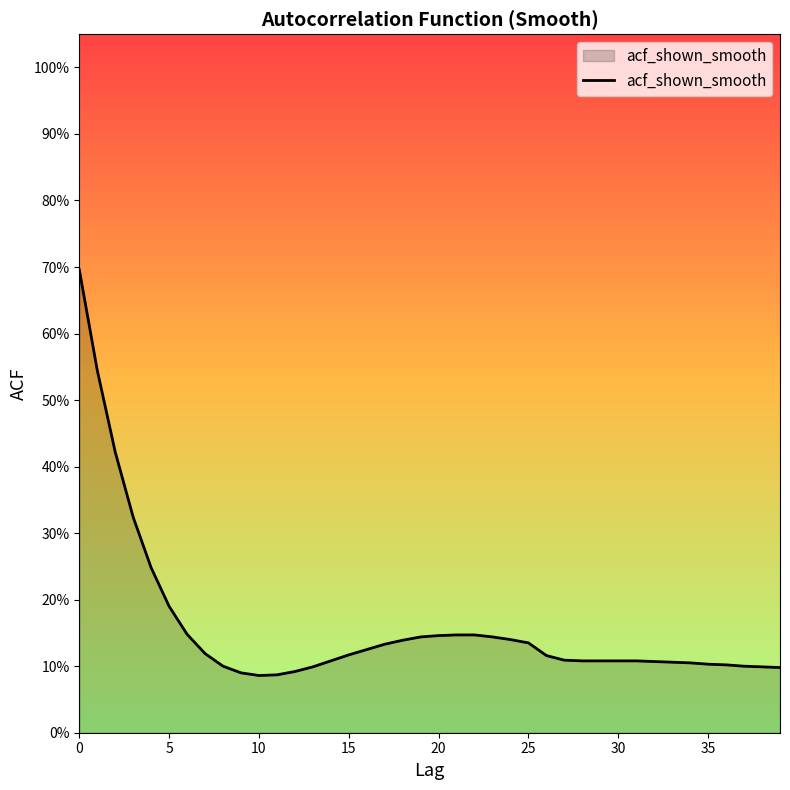

Does the chart display data point markers on the line(s)?

No